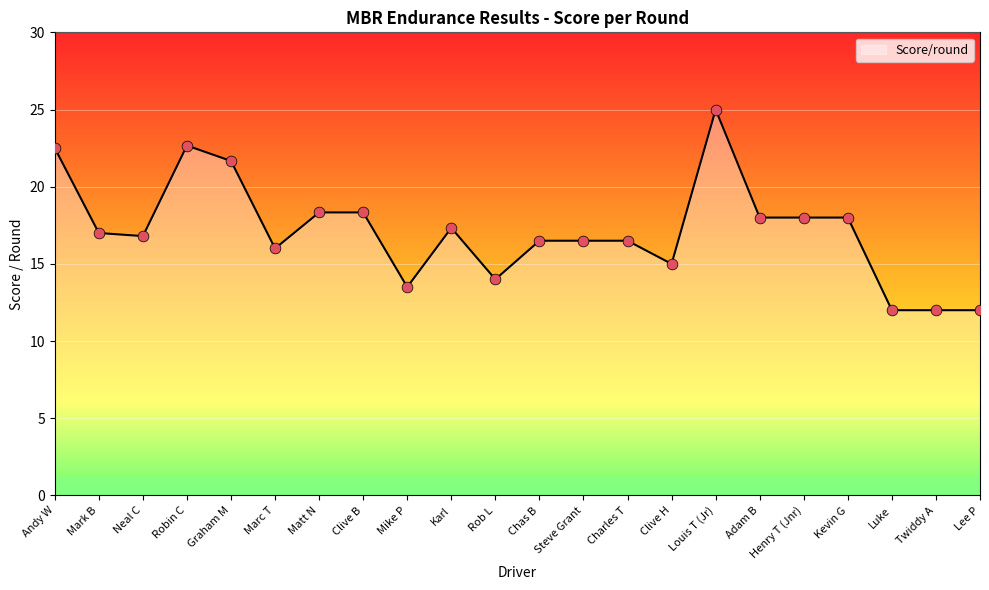

Which has a higher value, Clive B or Chas B?

Clive B